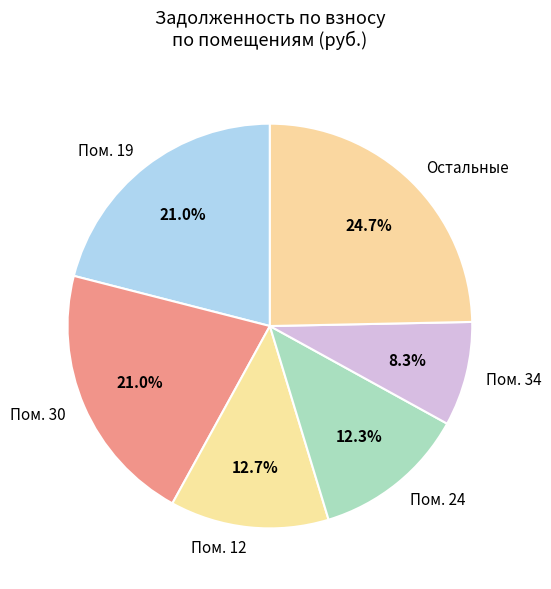

How many segments does this pie chart have?

6